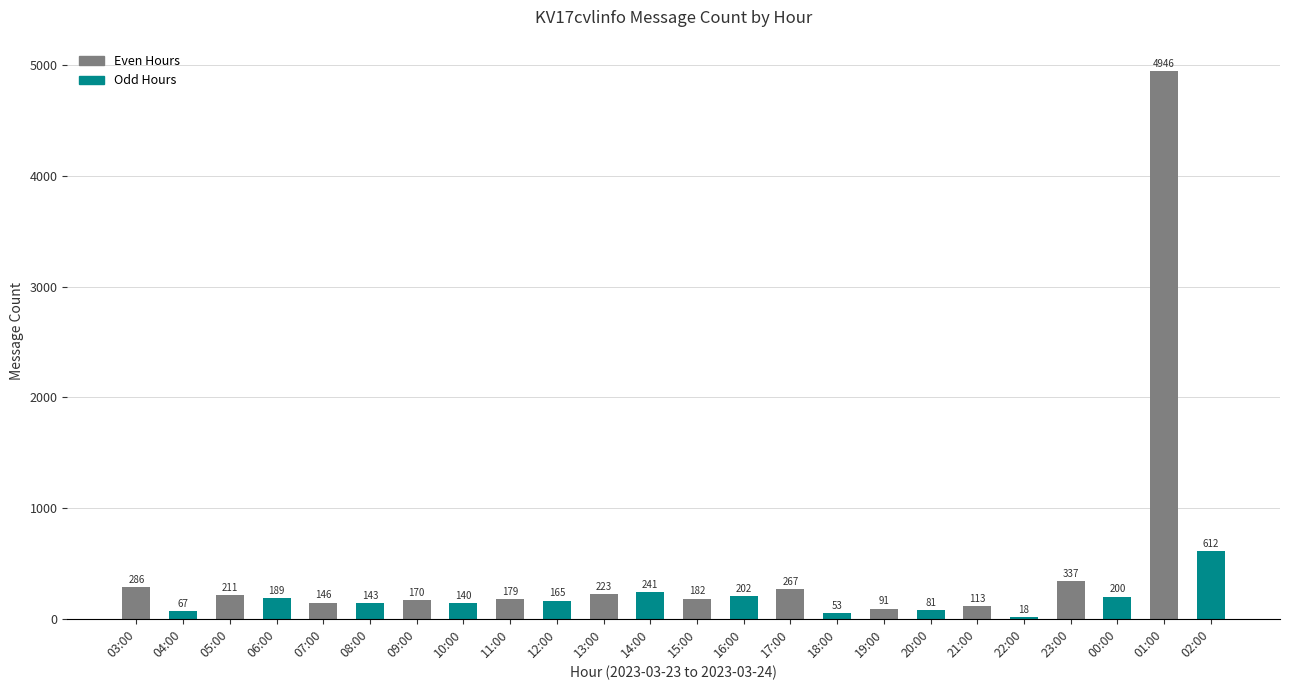

What is the greatest value displayed?

4946